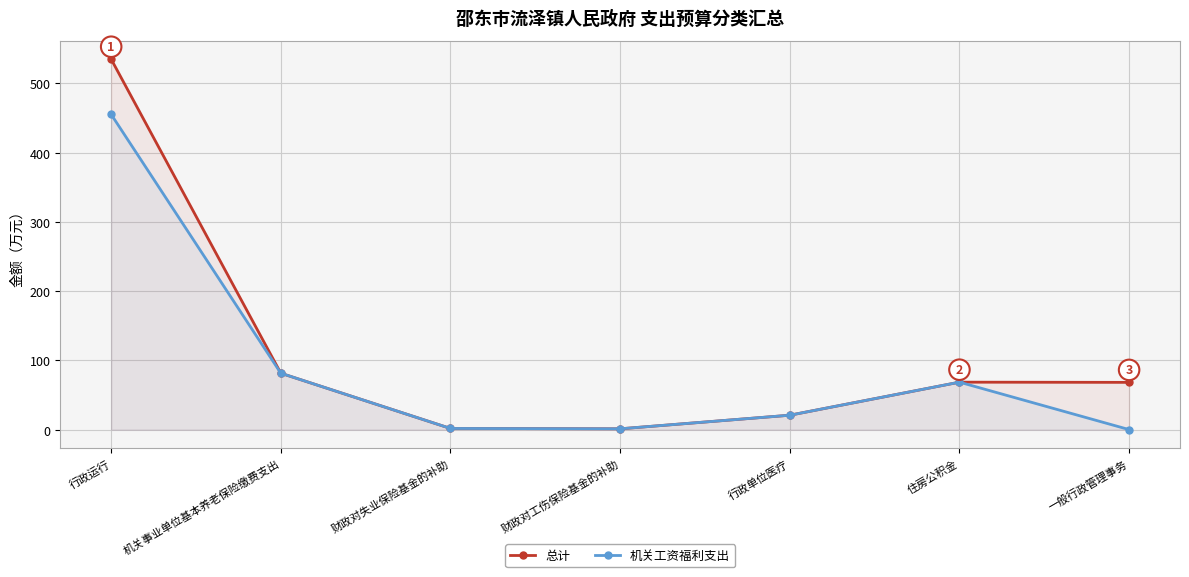

What is the total value across all series at 一般行政管理事务?

68.2